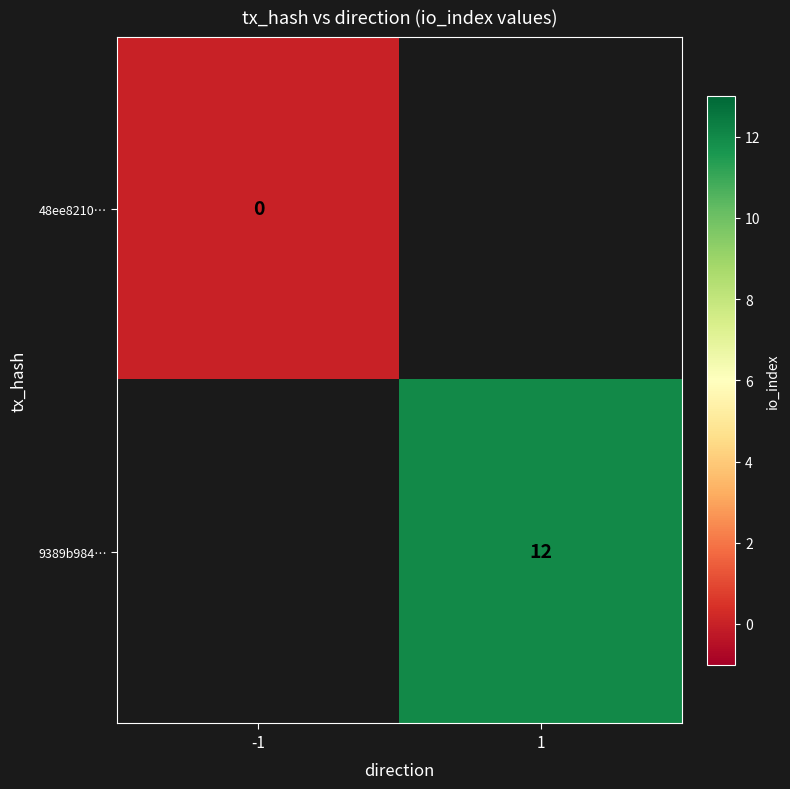

Rank the series by their maximum value, from lowest to highest.

48ee8210…, 9389b984…